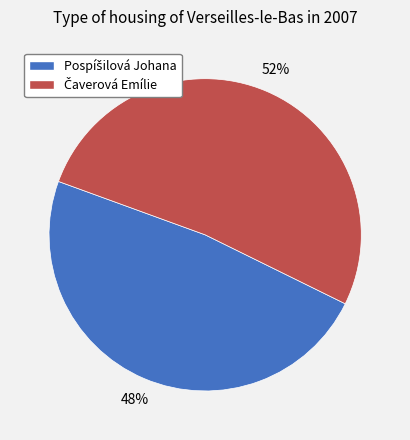

To the nearest percent, what is the average slice percentage?

50%